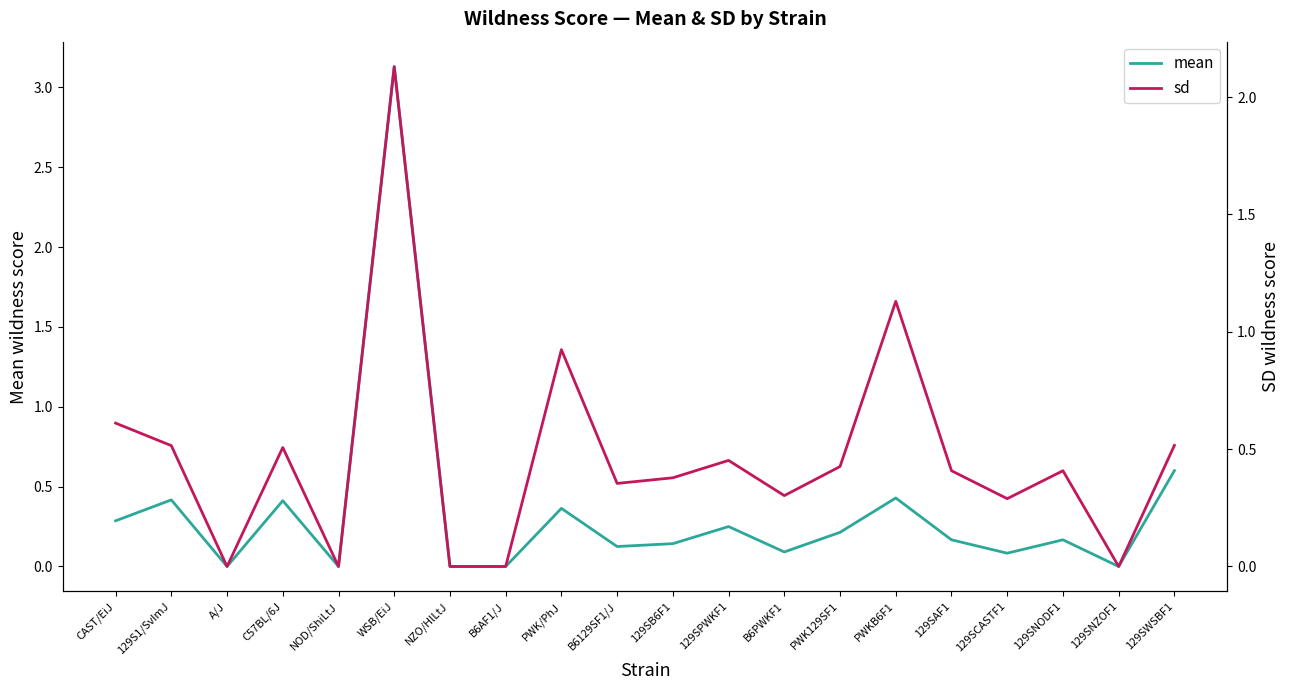

Where is the first local minimum for sd?

A/J